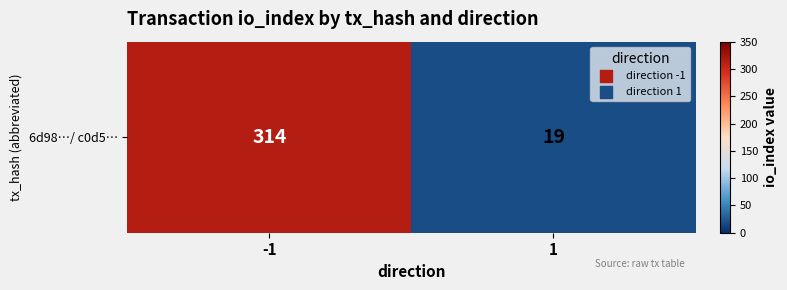

What is the change in value from -1 to 1?

-295